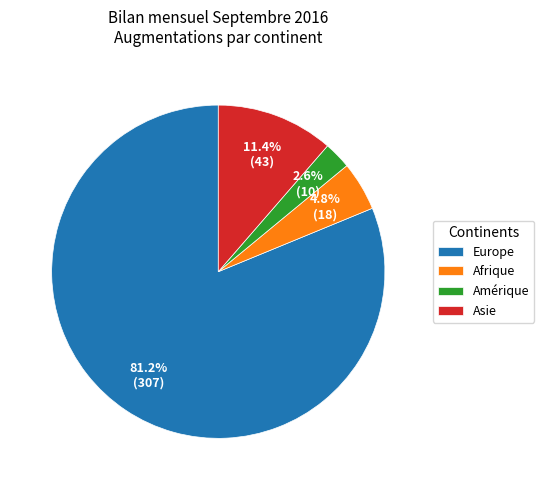

What percentage is the Afrique slice, to the nearest percent?

5%